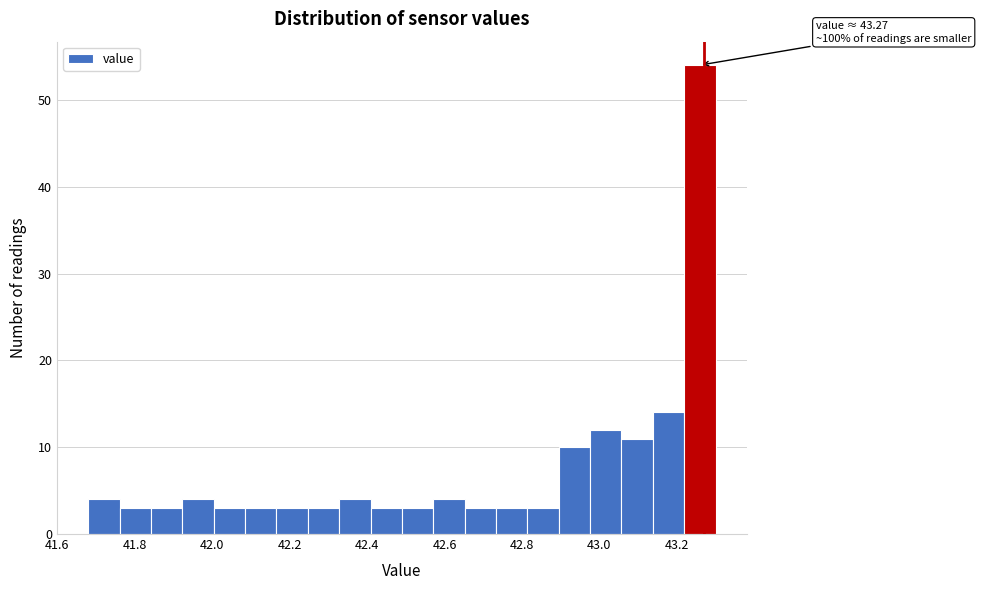

Which range on the x-axis has the tallest bar?

43.22 to 43.30